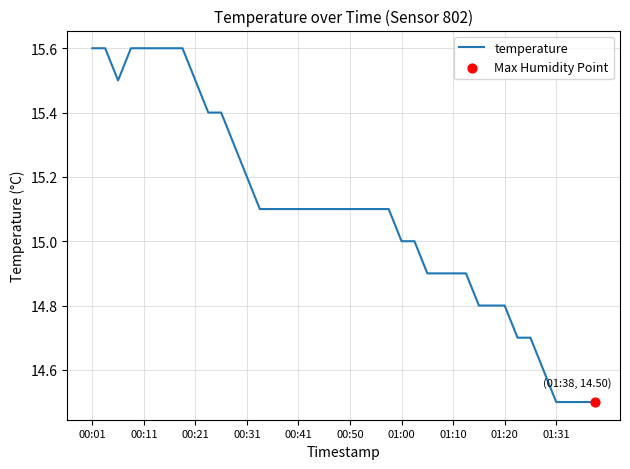

What is the minimum value shown in the chart?

14.5